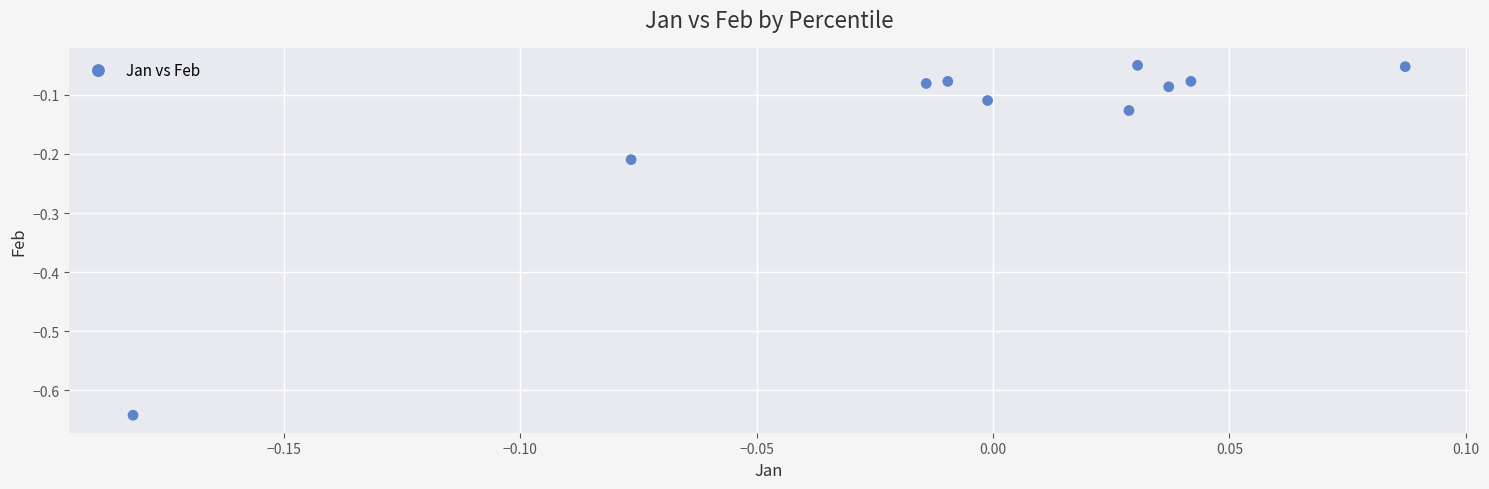

What is the range of X values (max minus min)?

0.3